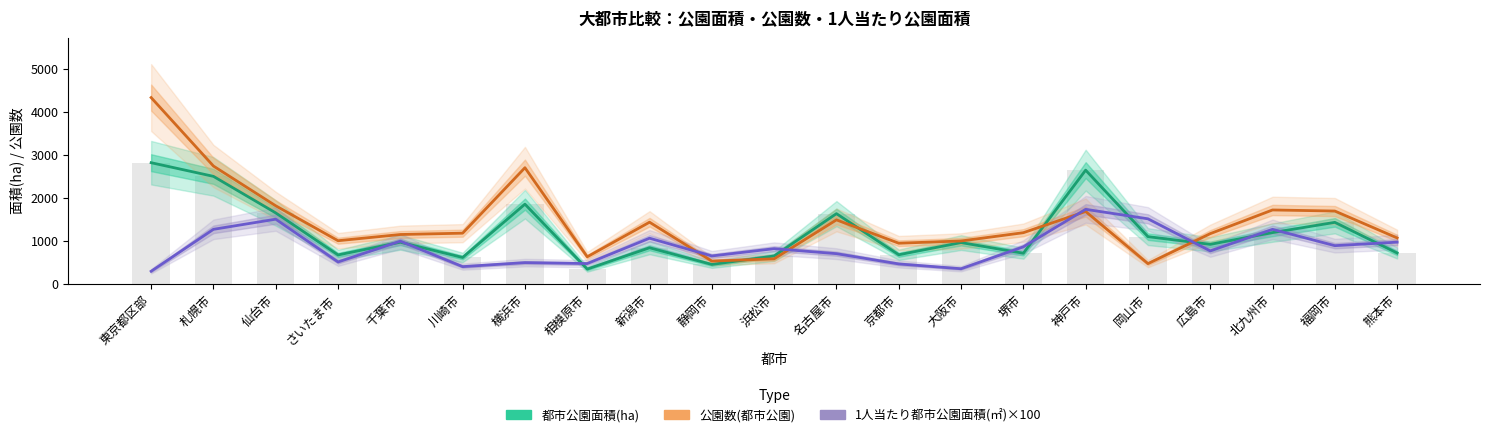

Which series has the largest total across all categories?

公園数(都市公園)